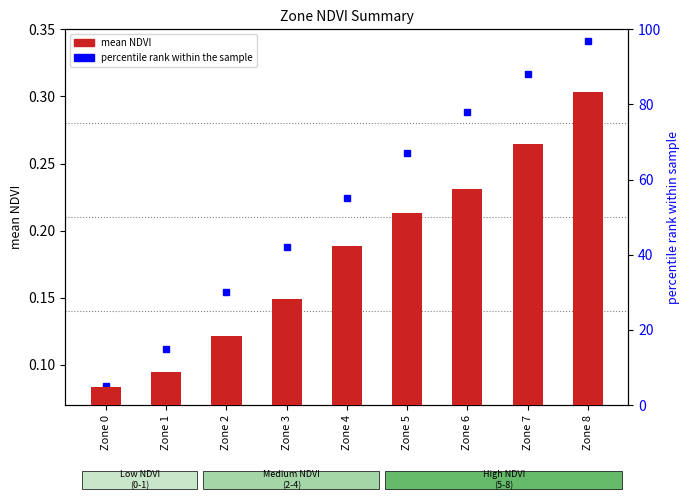

What is the spread (max minus min) of values at Zone 6?

77.8